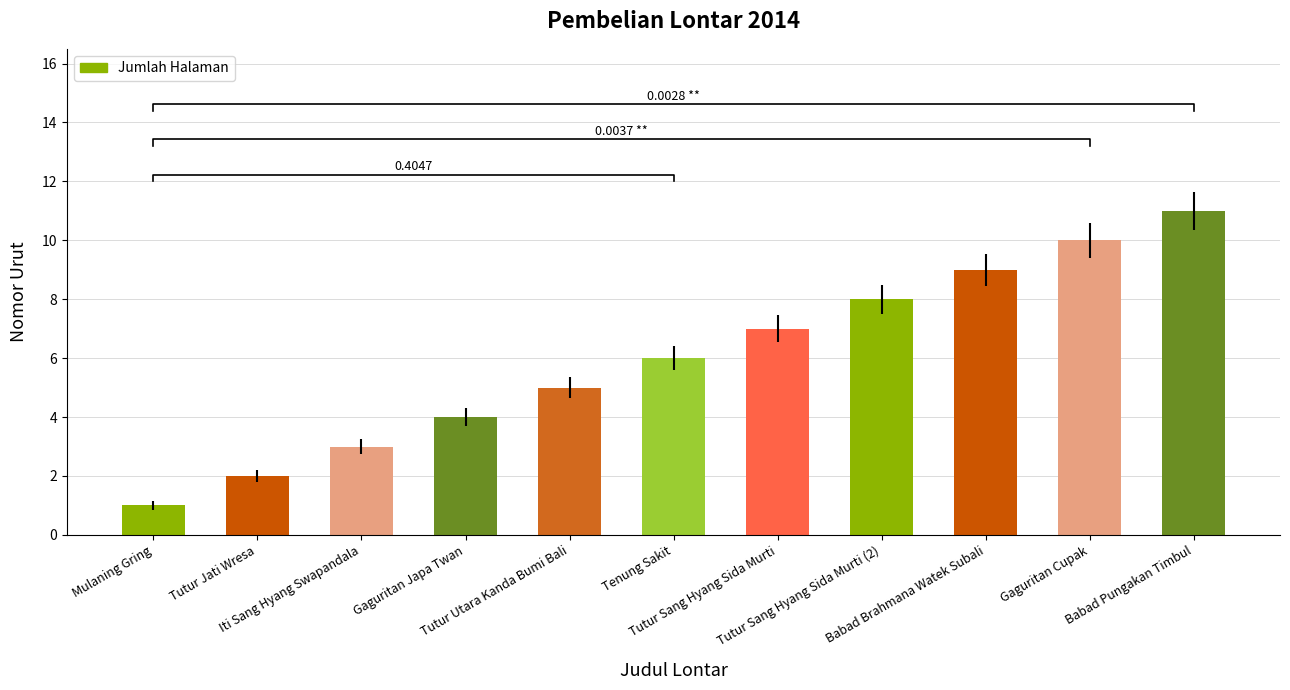

List the labels in order of value, largest first.

Babad Pungakan Timbul, Gaguritan Cupak, Babad Brahmana Watek Subali, Tutur Sang Hyang Sida Murti (2), Tutur Sang Hyang Sida Murti, Tenung Sakit, Tutur Utara Kanda Bumi Bali, Gaguritan Japa Twan, Iti Sang Hyang Swapandala, Tutur Jati Wresa, Mulaning Gring